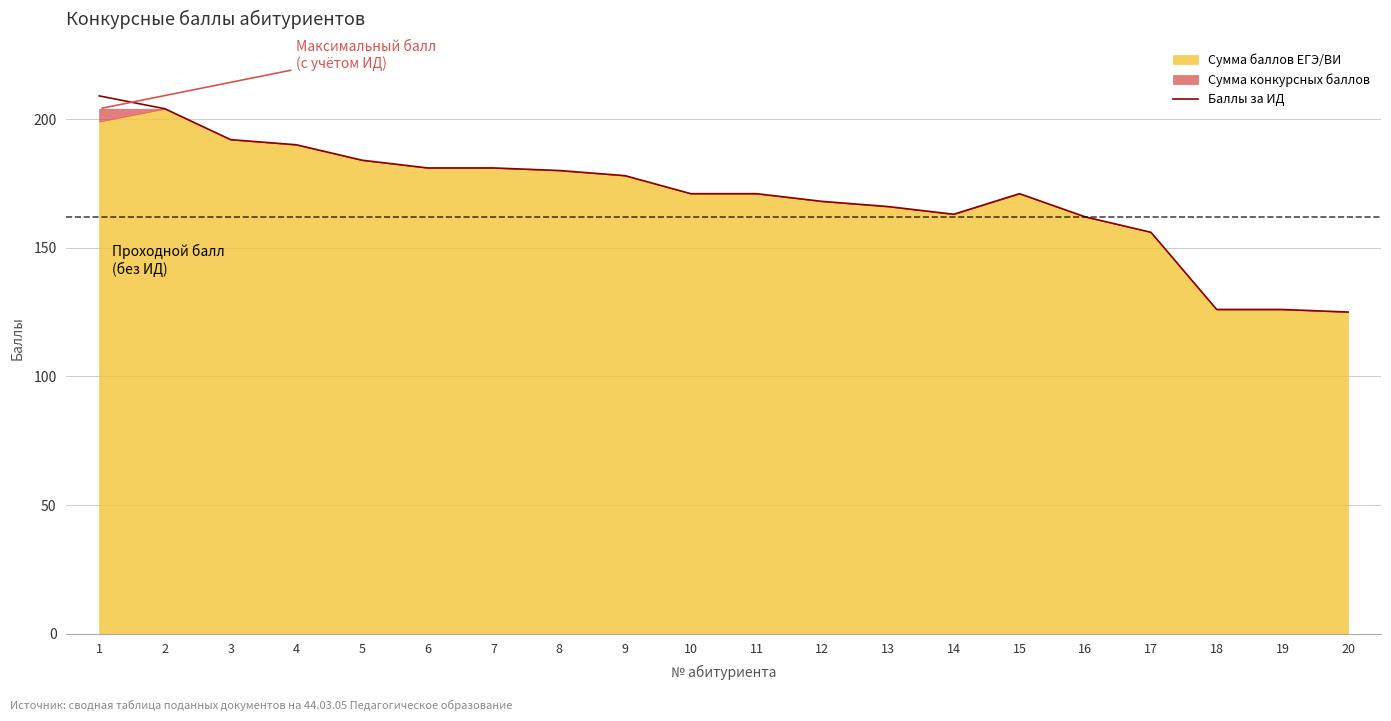

How many lines are shown in the chart?

1